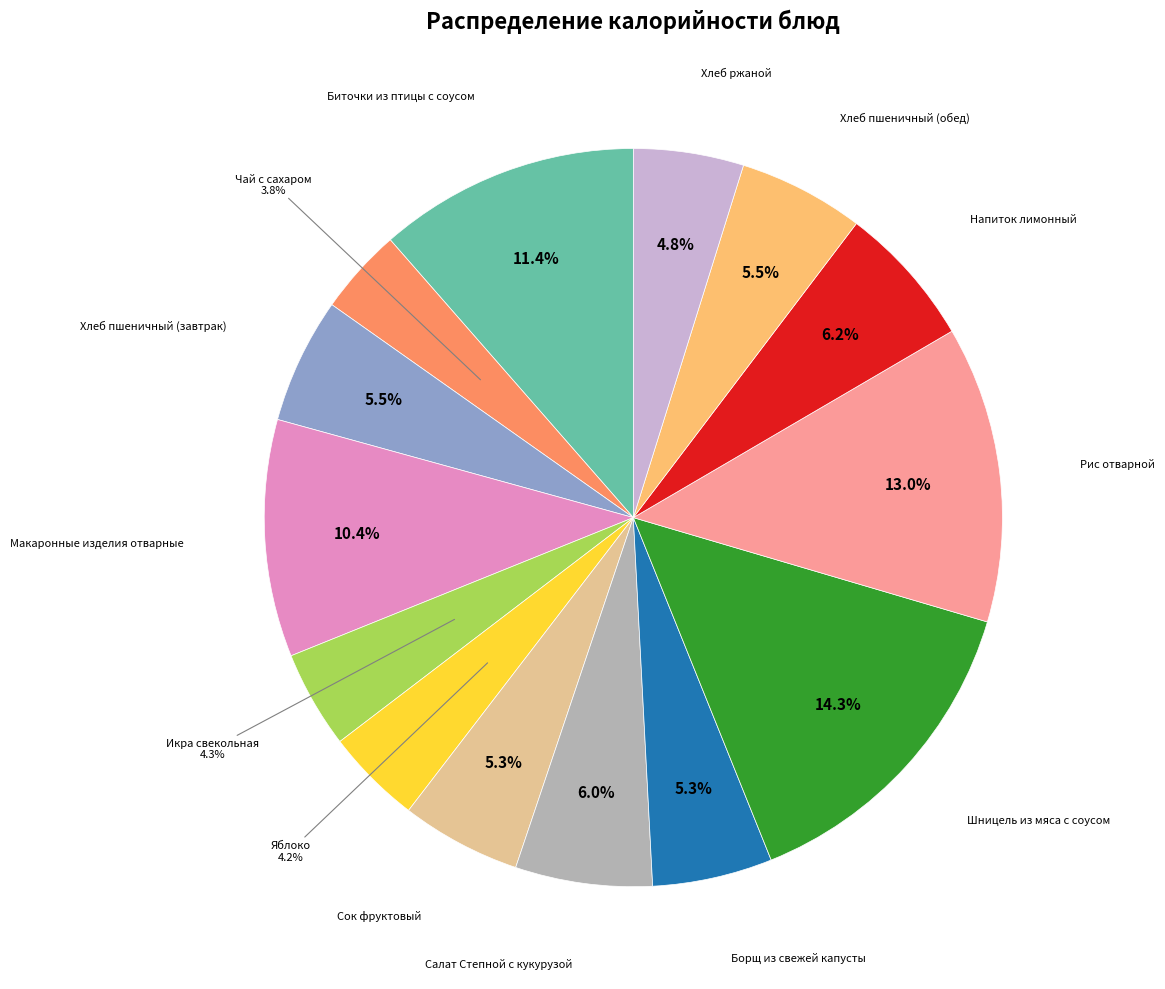

Is there any slice that represents more than half of the pie?

No